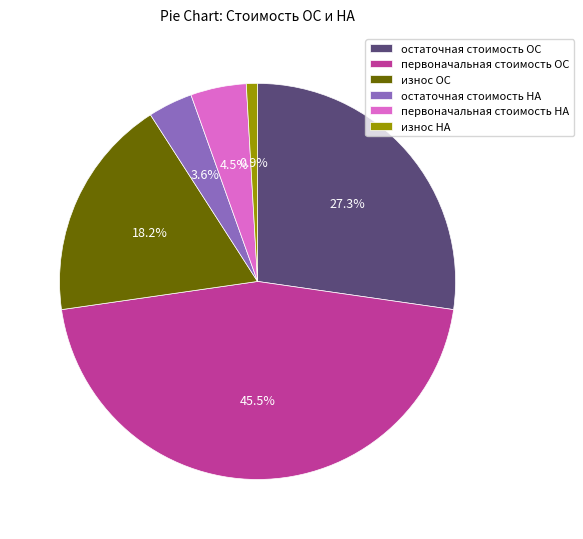

True or false: износ НА accounts for 11% of the total.

False